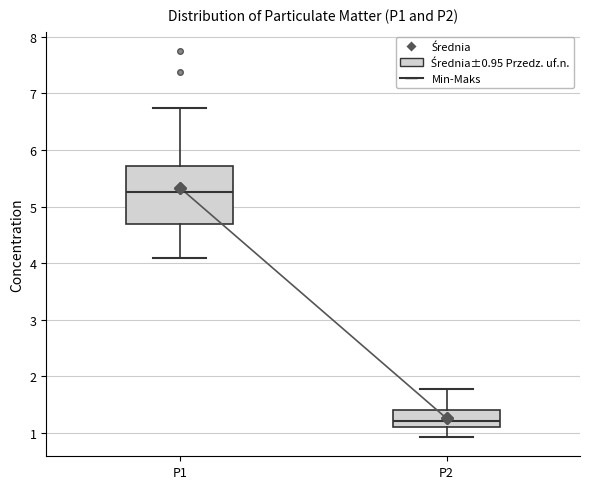

Which box has the lowest median line?

P2